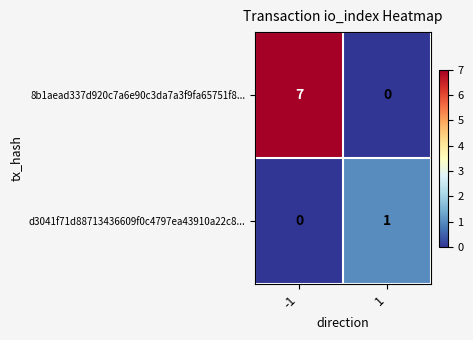

The 8b1aead337d920c7a6e90c3da7a3f9fa65751f8... series shows 3 at 1. True or false?

False